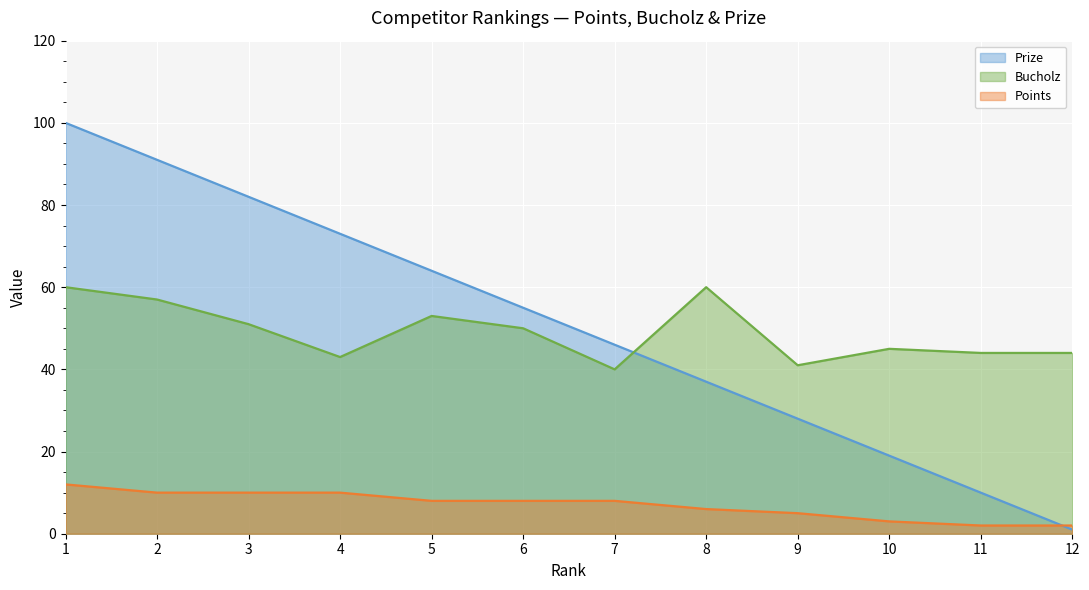

True or false: Points has a value of 6 at 8.

True